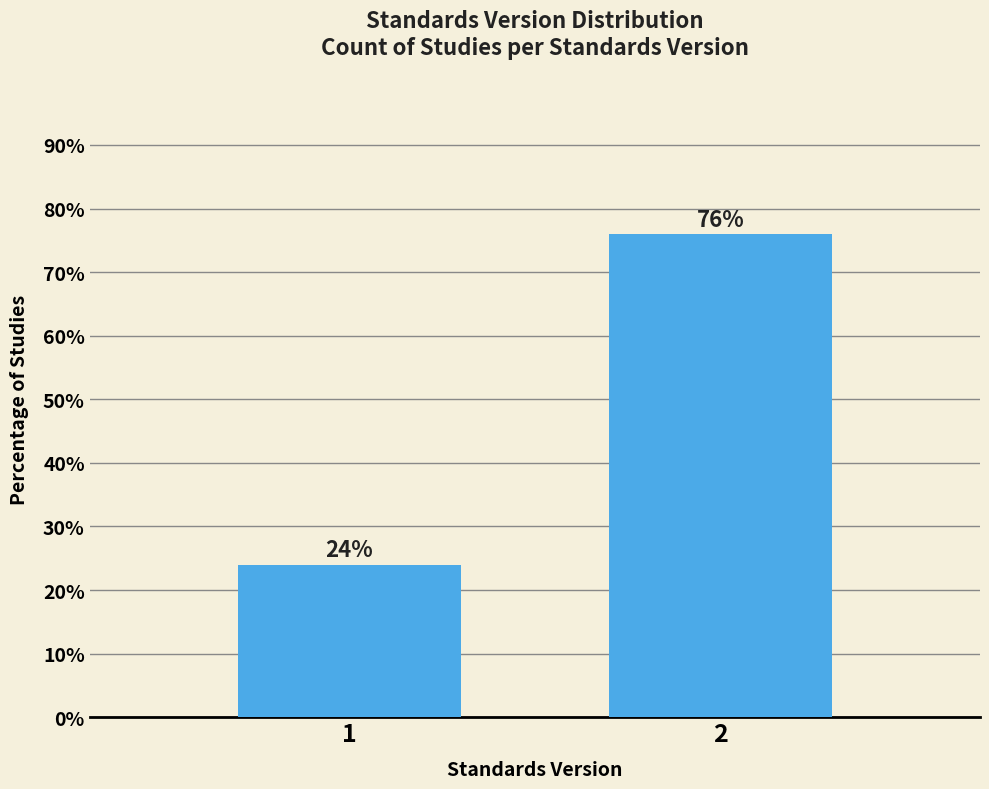

Reading left to right, what are all the values shown in this chart?

1=24	2=76